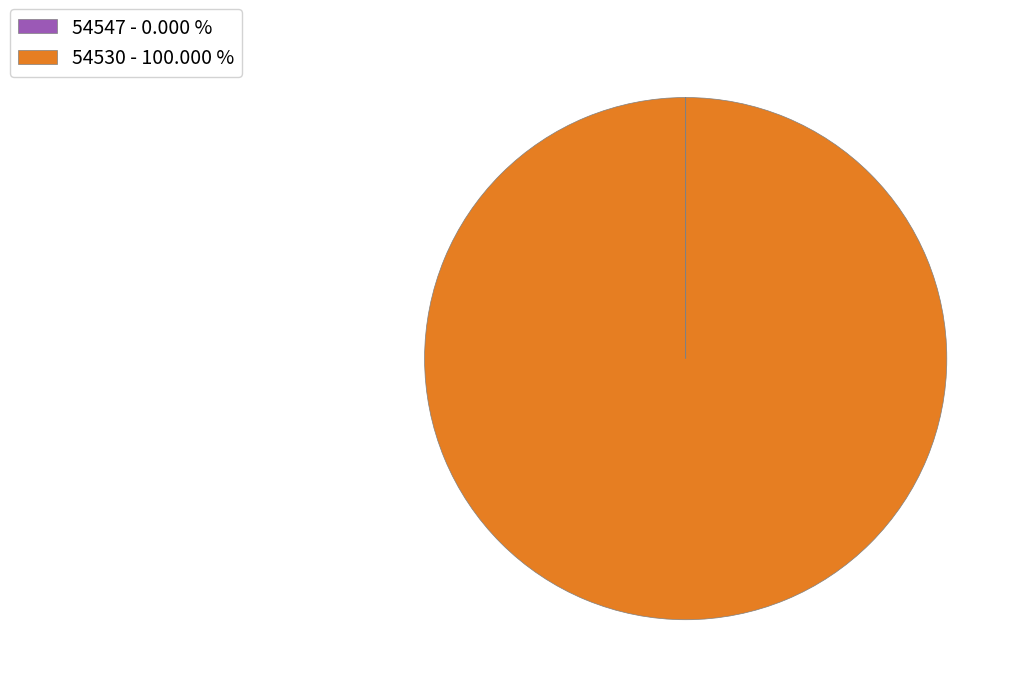

True or false: 54530 accounts for 100% of the total.

True